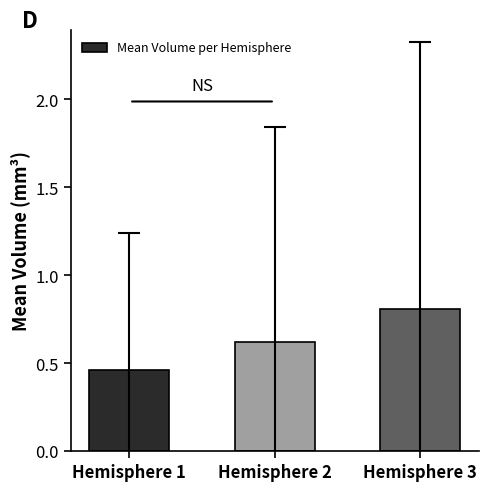

What is the difference between the values at Hemisphere 3 and Hemisphere 2?

0.2